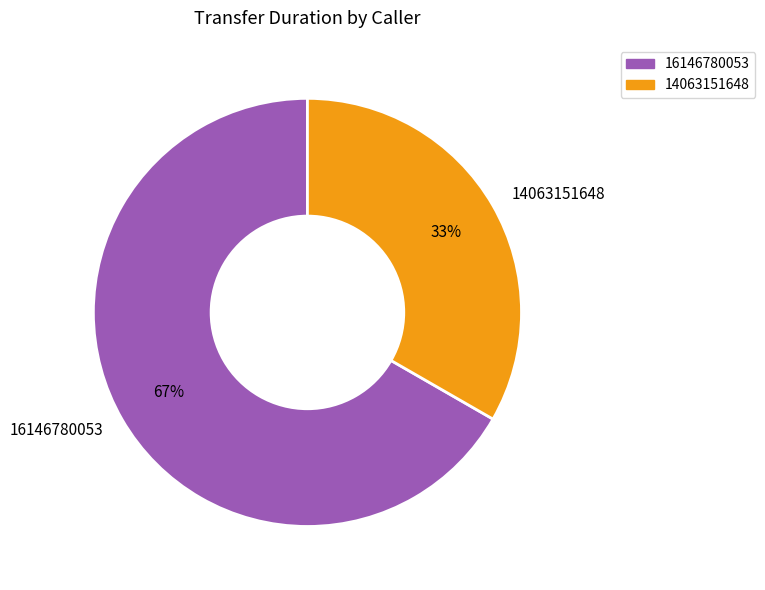

True or false: 16146780053 accounts for 67% of the total.

True